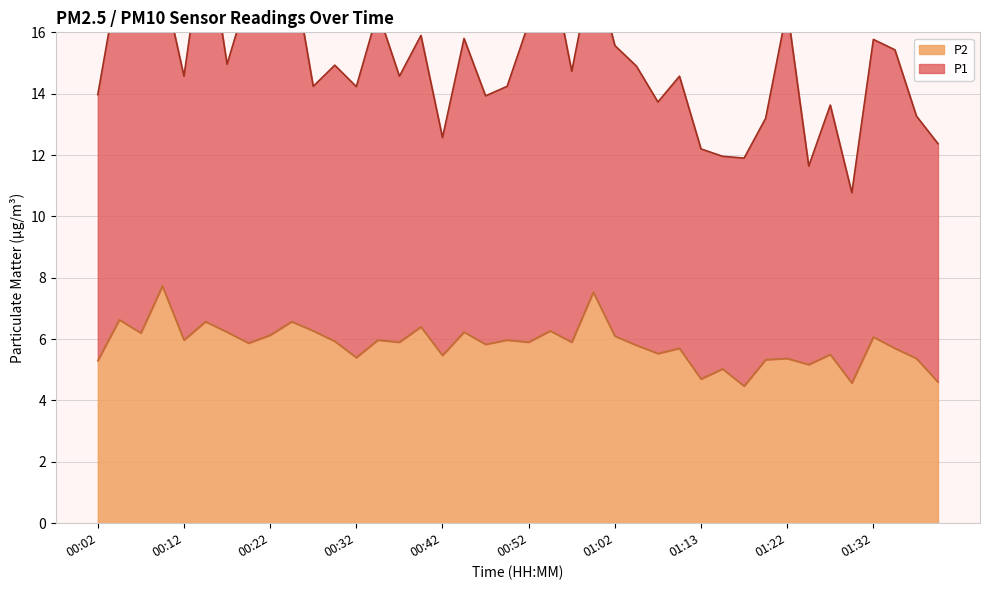

Which label corresponds to the largest value in the chart?

00:09